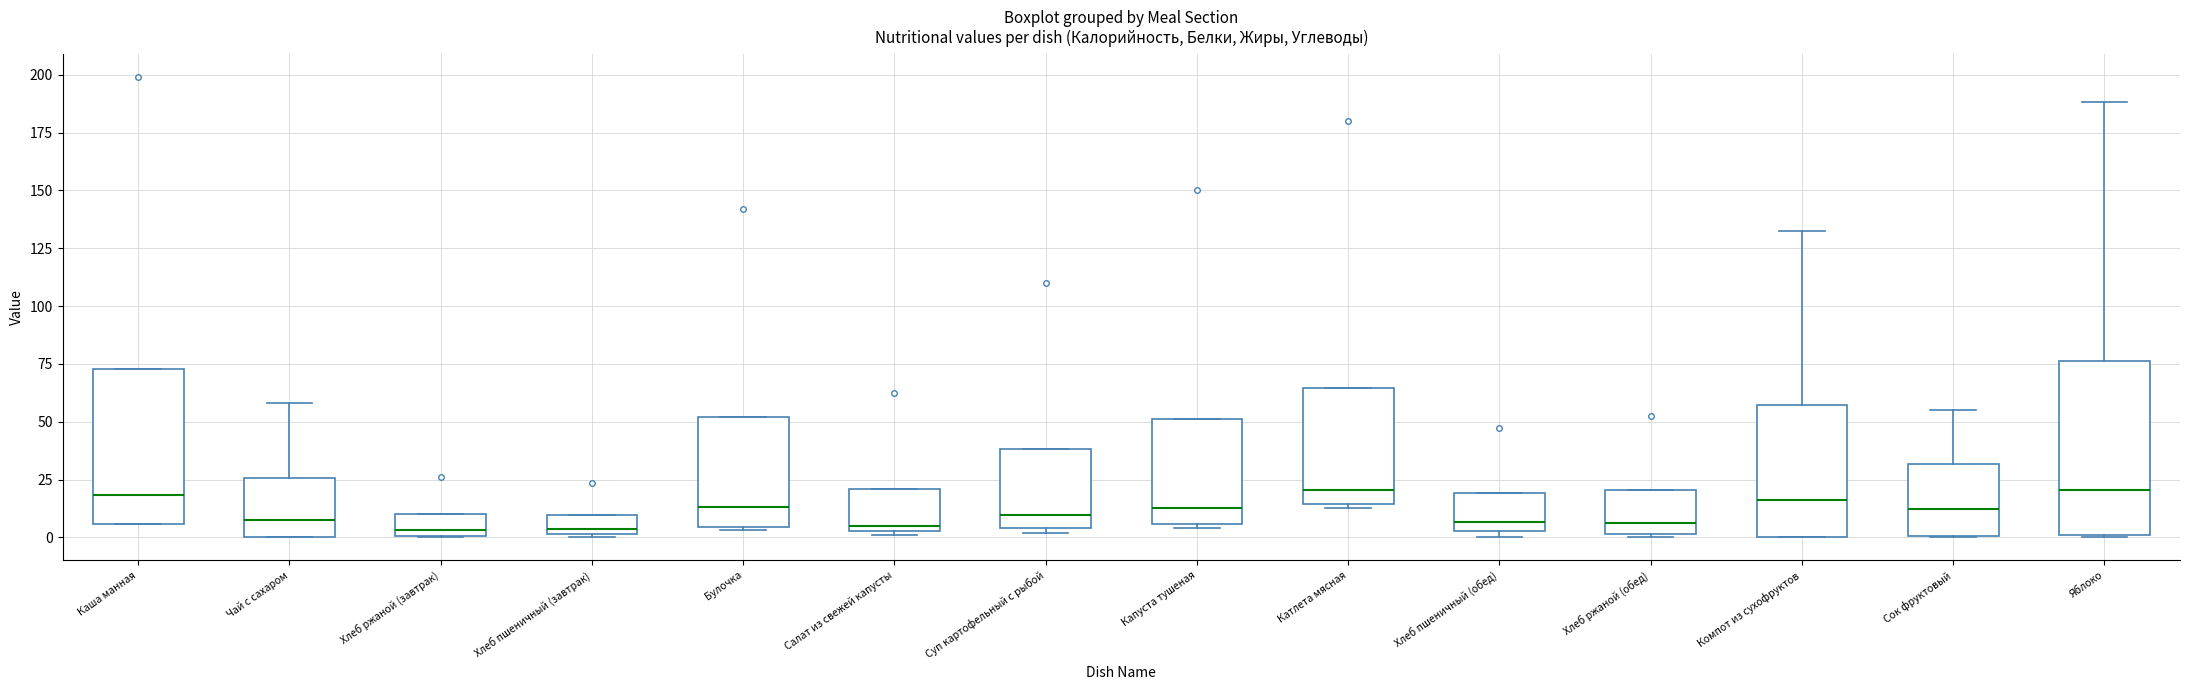

Comparing the boxes themselves (not the whiskers), which one is the tallest?

Яблоко